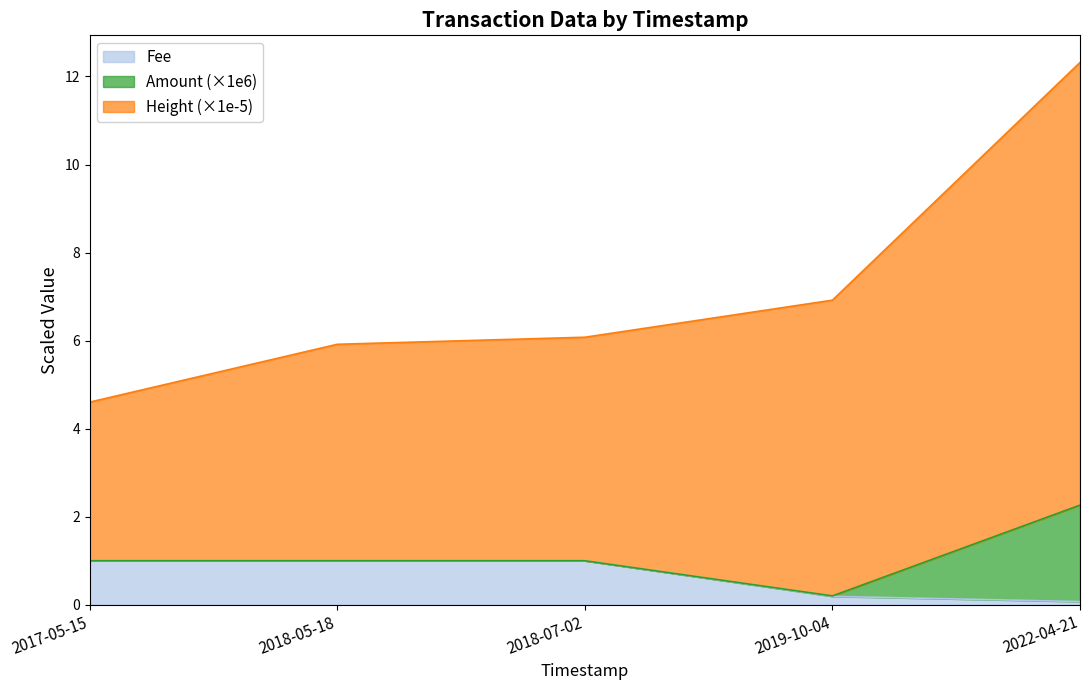

True or false: Height has a value of 6.9 at 2019-10-04.

True